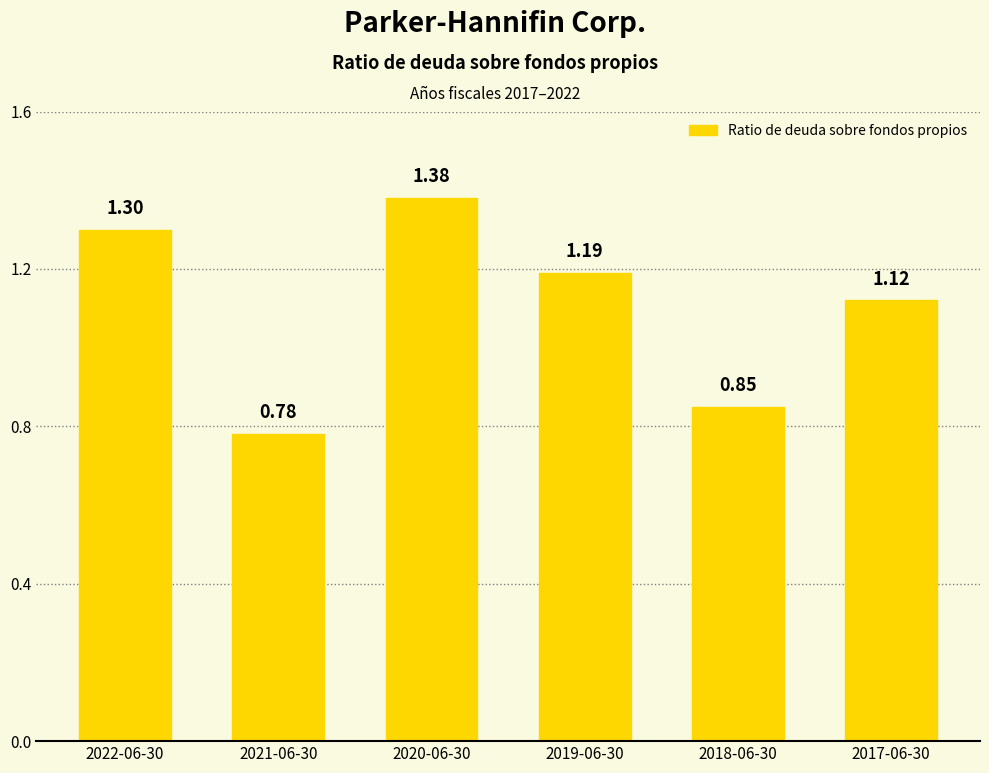

What is the difference between the second highest and minimum values?

0.5